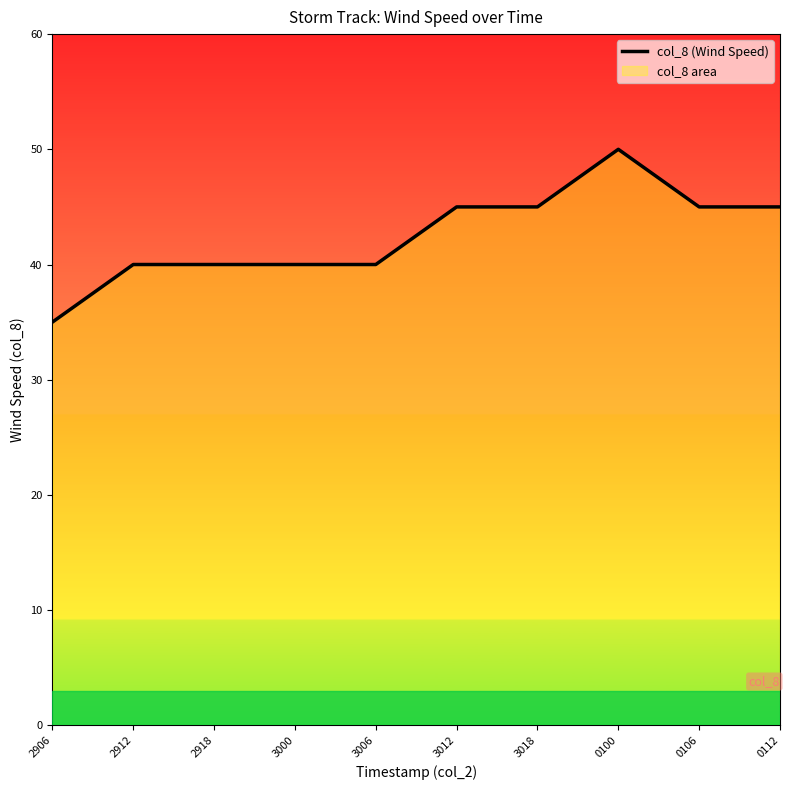

Is it true that the value at 3012 is 11?

False